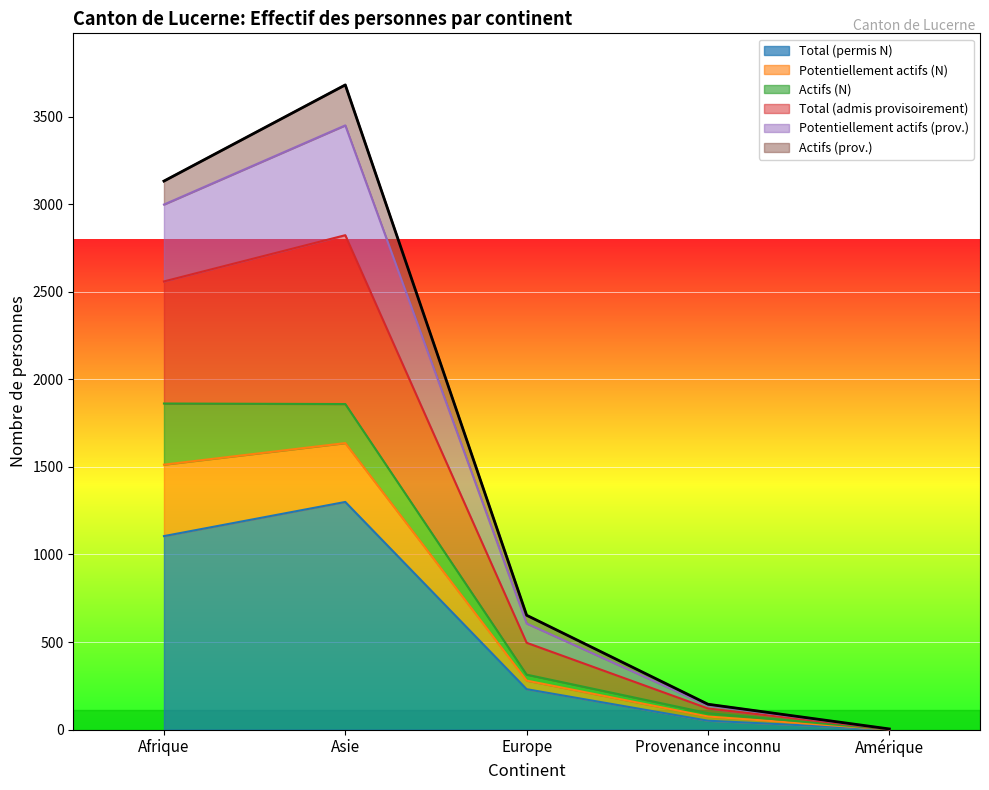

Is it true that Total (permis N) equals 388 at Europe?

False